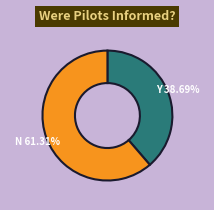

Is there a majority slice in this chart?

Yes